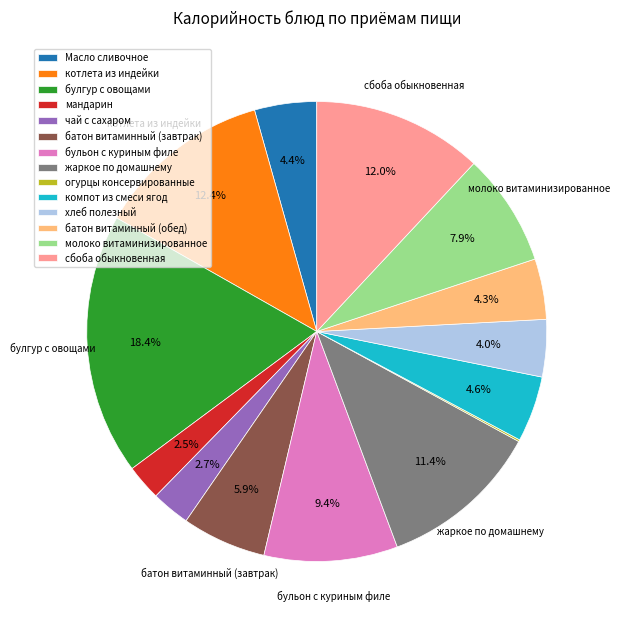

How much of the chart is everything except молоко витаминизированное?

92.1%